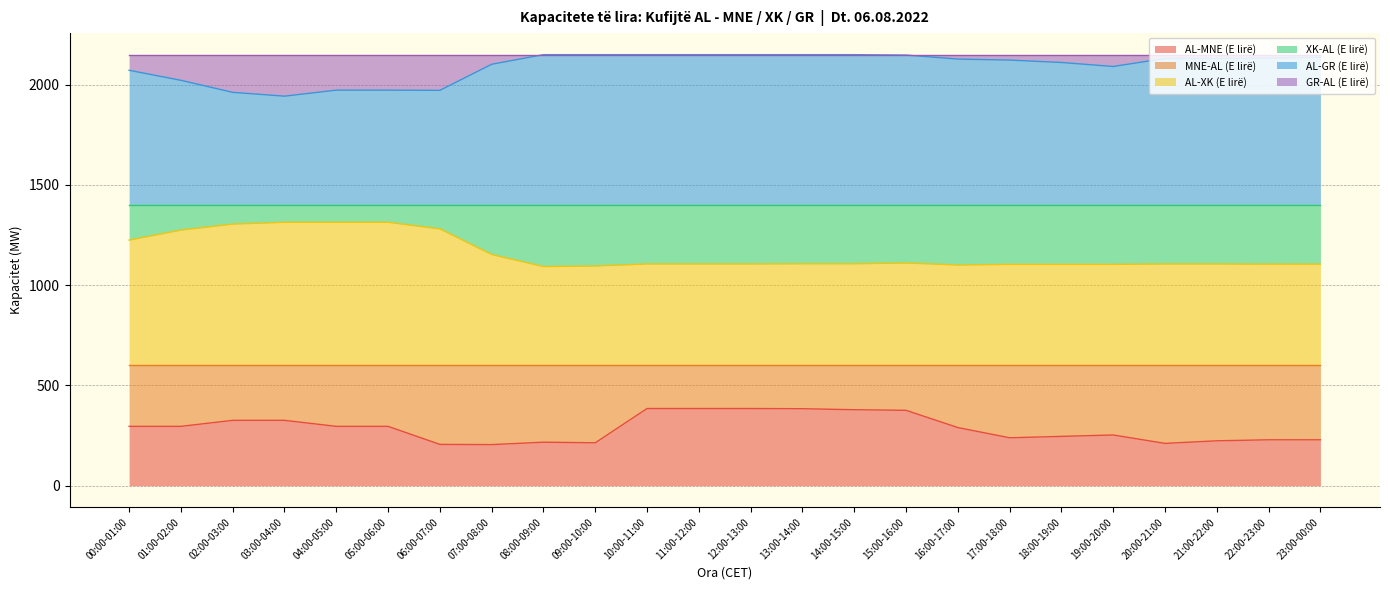

At which category does AL-MNE (E lirë) reach its first local valley?

07:00-08:00